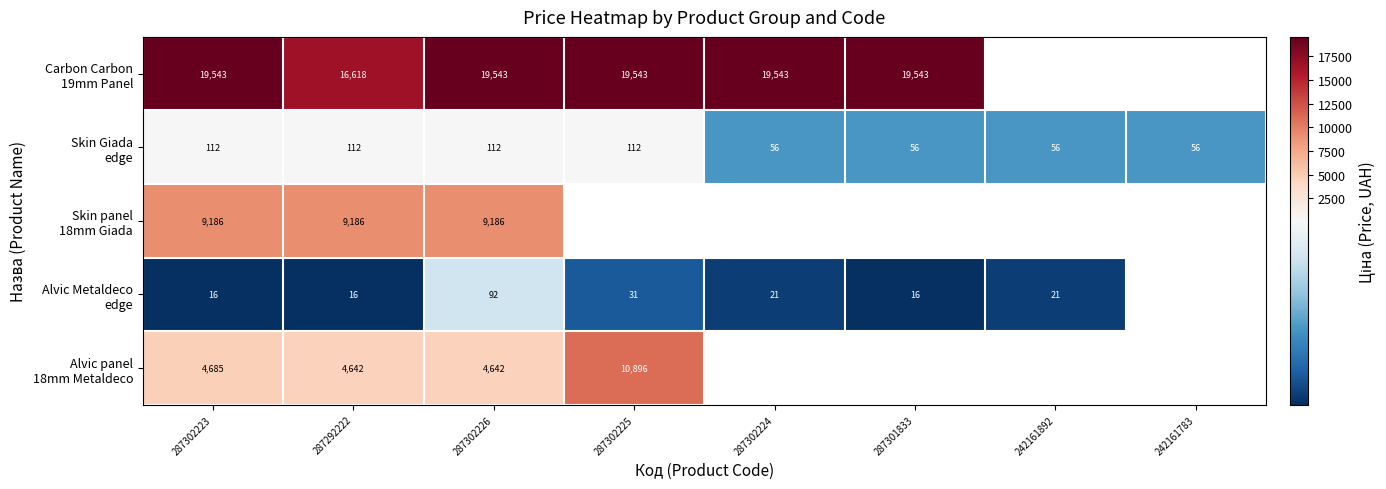

At which category does the chart reach its minimum across all series?

287302223